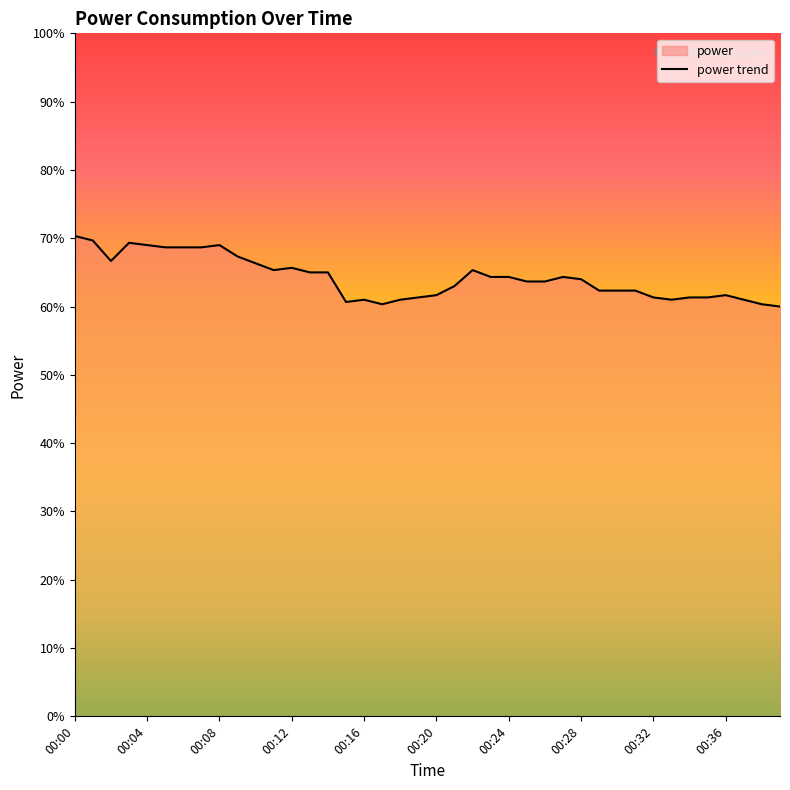

The value at 00:04 is 3.5. True or false?

False